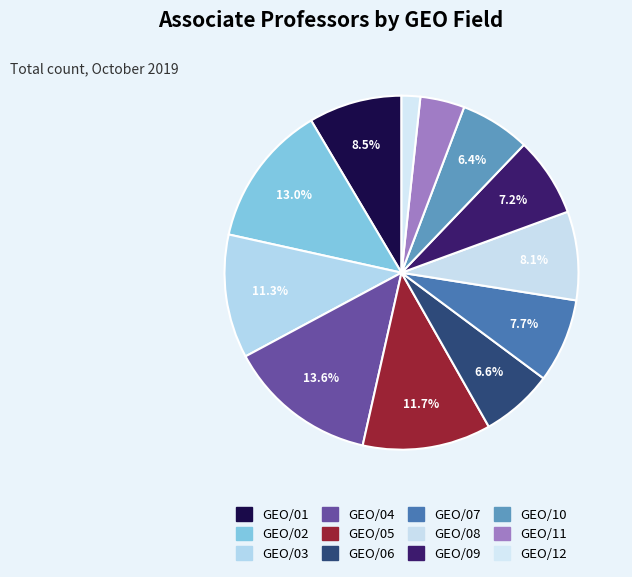

Which has a higher value, GEO/05 or GEO/07?

GEO/05